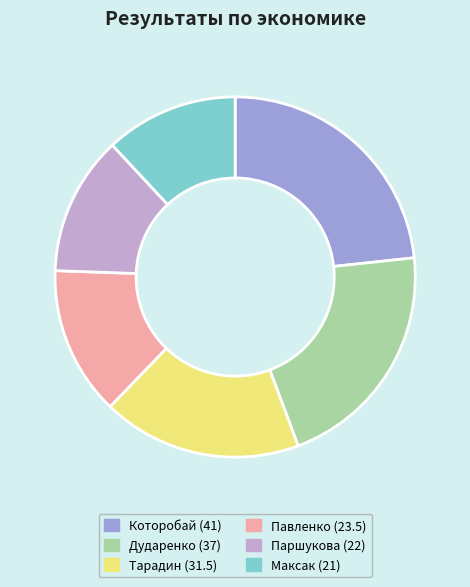

Does Павленко (23.5) account for over 50% of the chart?

No